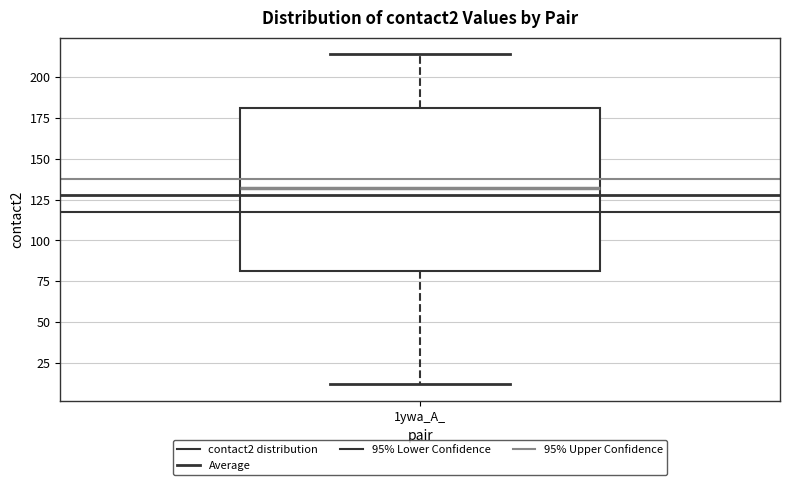

Transcribe this box plot: give where the median line is, the range the box spans, and where the two whiskers end, as read against the y-axis. The values are not printed on the chart, so give them approximately, as read against the axis.

median 130, box 80 to 180, whiskers 10 to 215